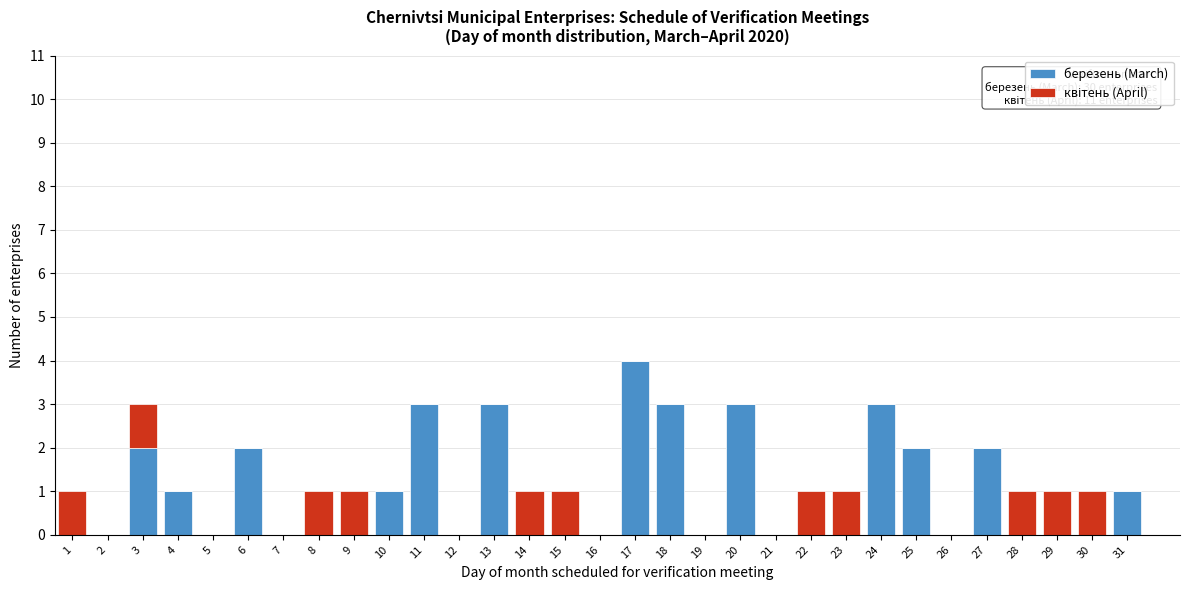

Is it true that березень (March) equals -2 at 1?

False